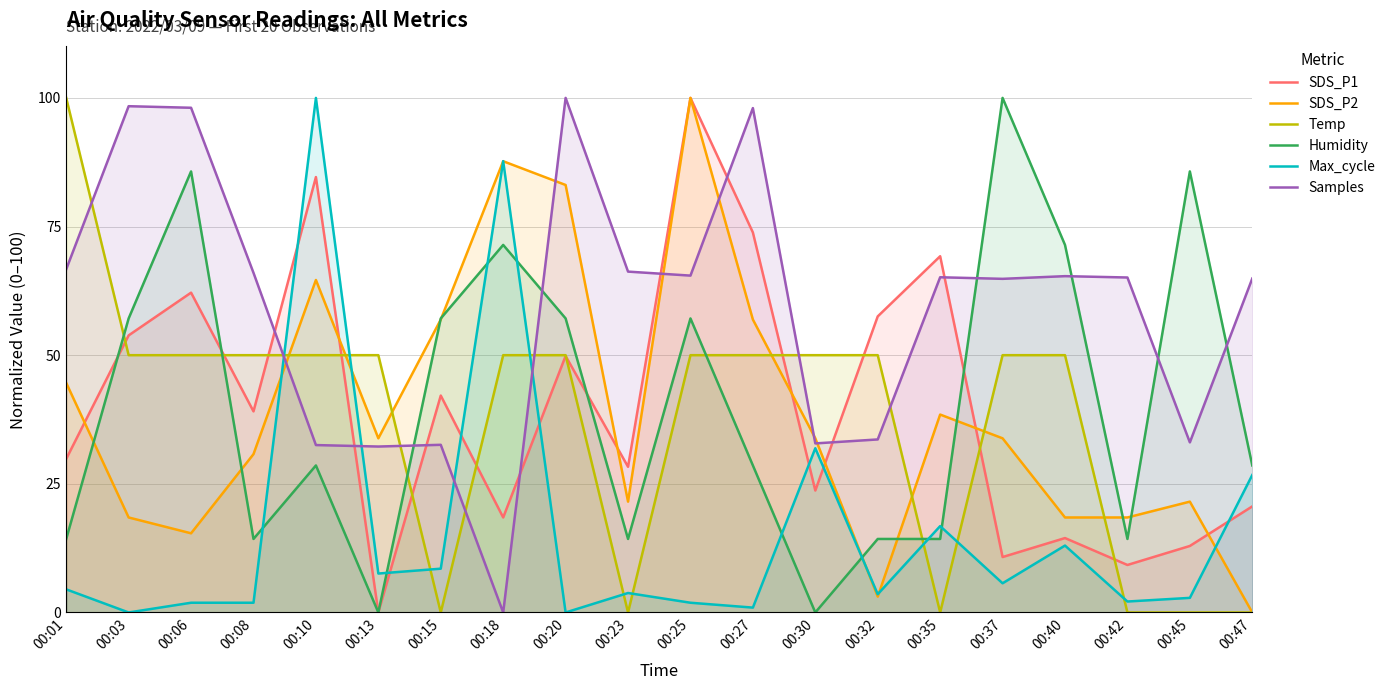

Does the chart display data point markers on the line(s)?

No